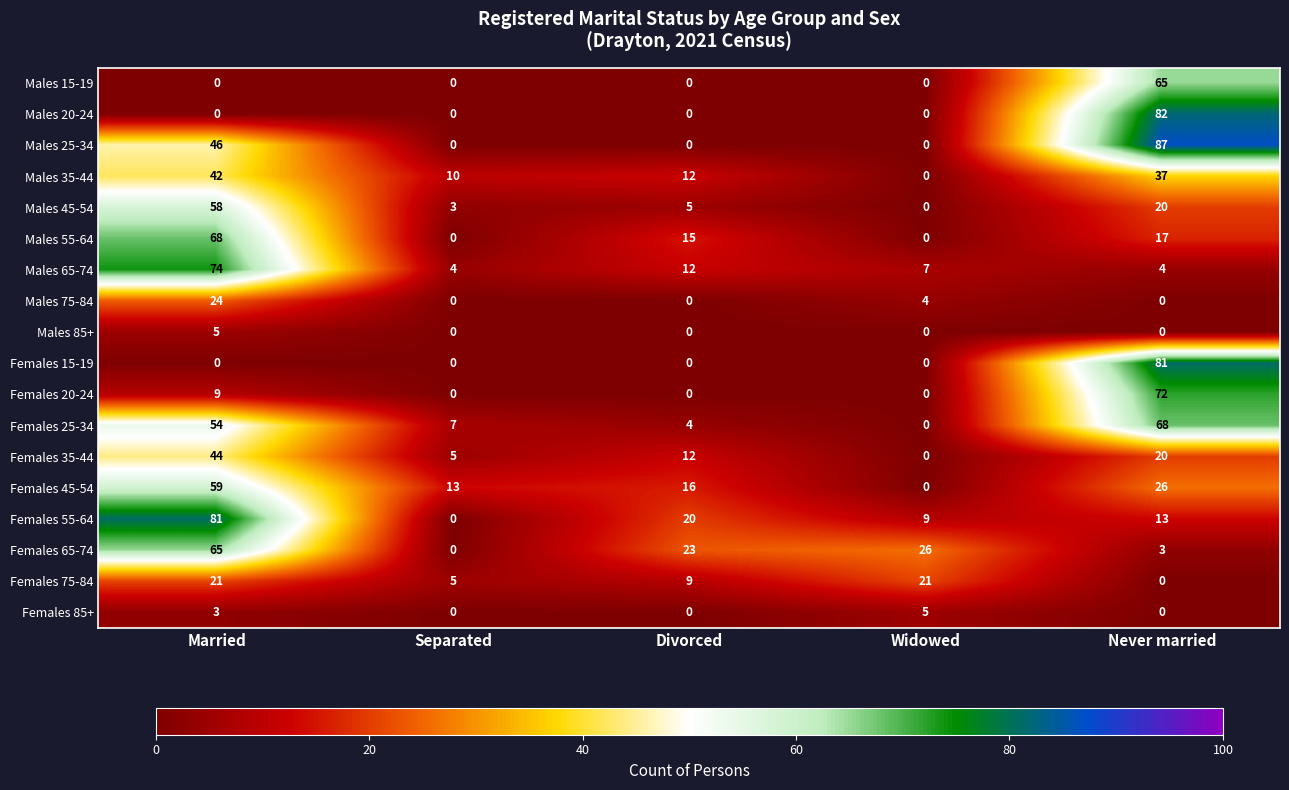

What value does the Females 65-74 series have at Widowed, to the nearest 5?

25